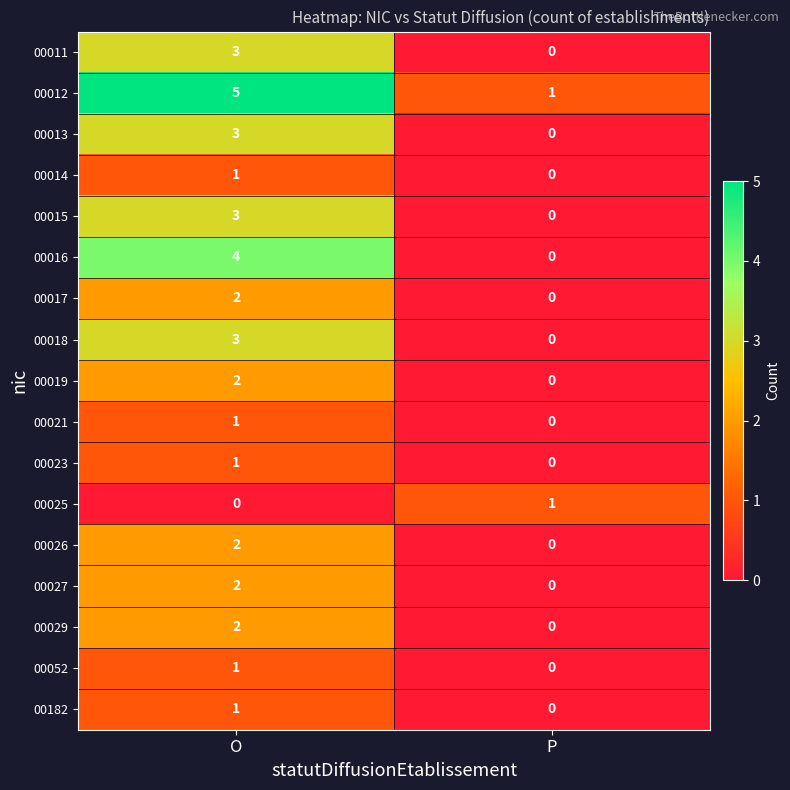

The value of 00019 at P is 0. True or false?

True